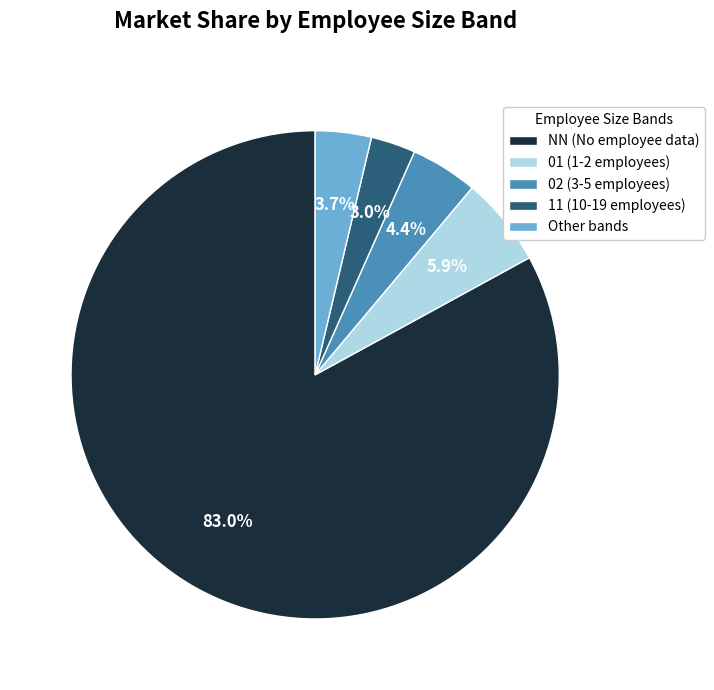

Which has a higher value, 01 (1-2 employees) or 11 (10-19 employees)?

01 (1-2 employees)